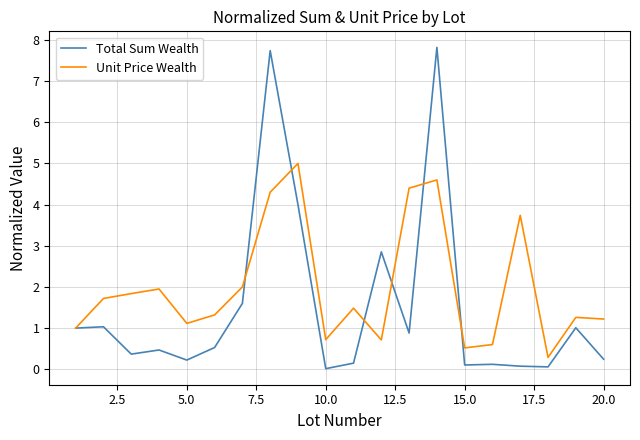

What is the average value of the Unit Price Wealth series?

2.0